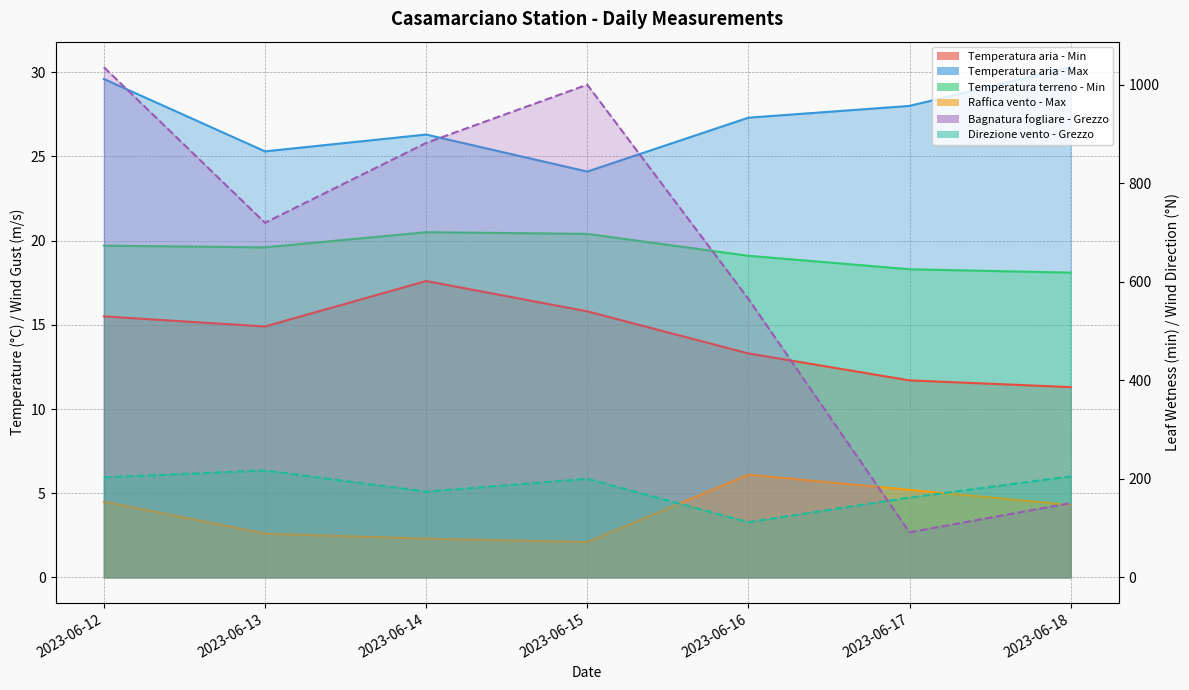

What is the value of the Temperatura terreno - Min point at the 5th from the left?

19.1